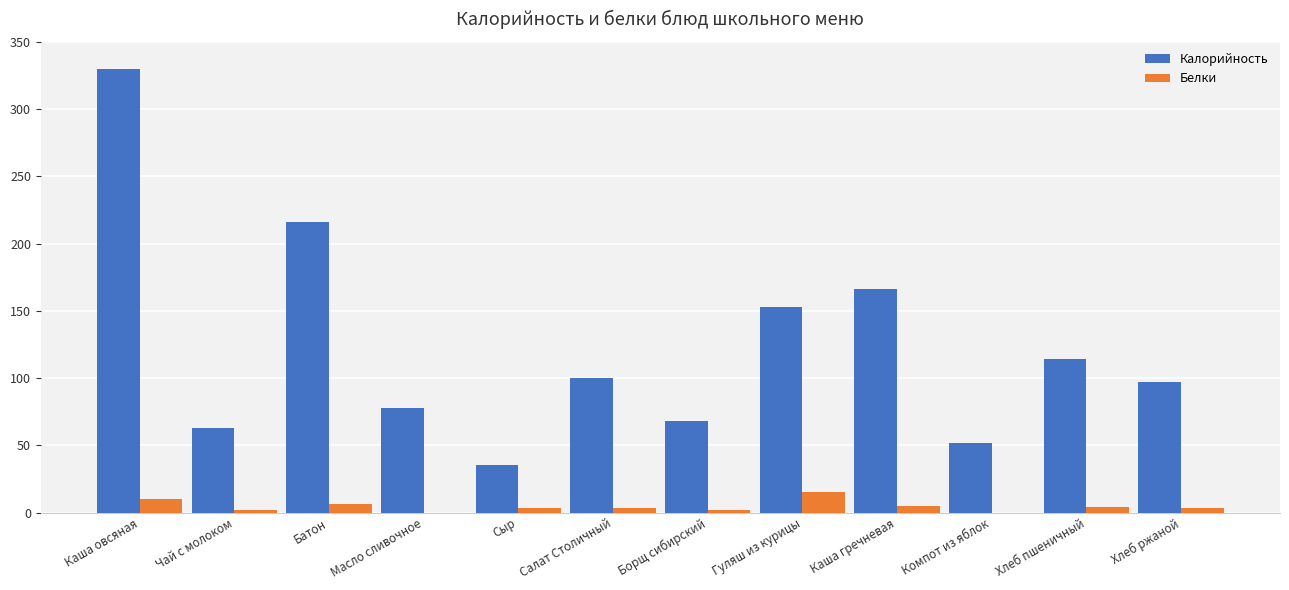

Which series changed the most between Батон and Салат Столичный?

Калорийность